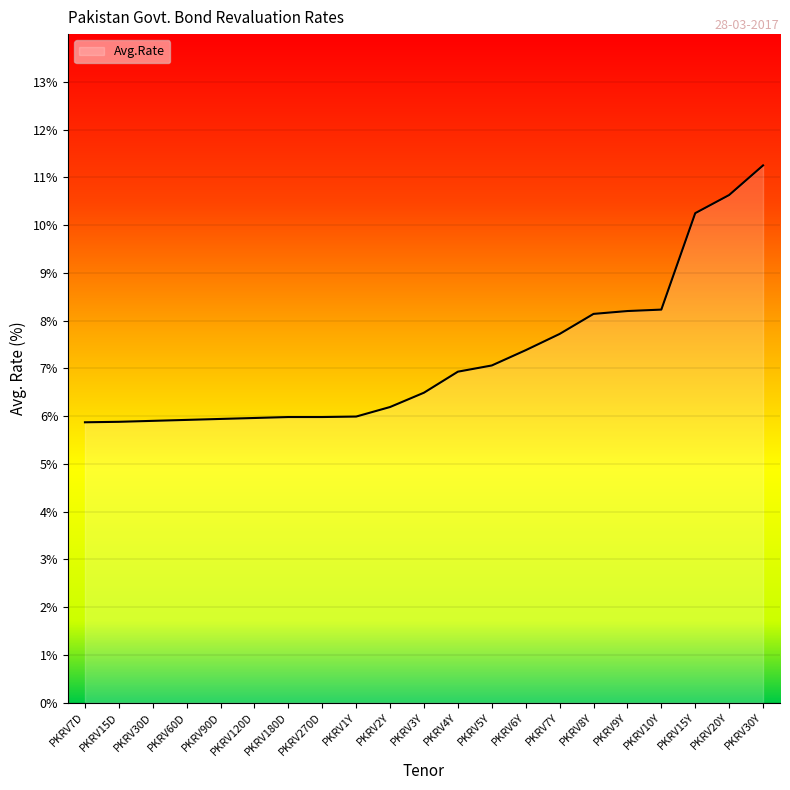

What value does the data have at PKRV60D?

5.9